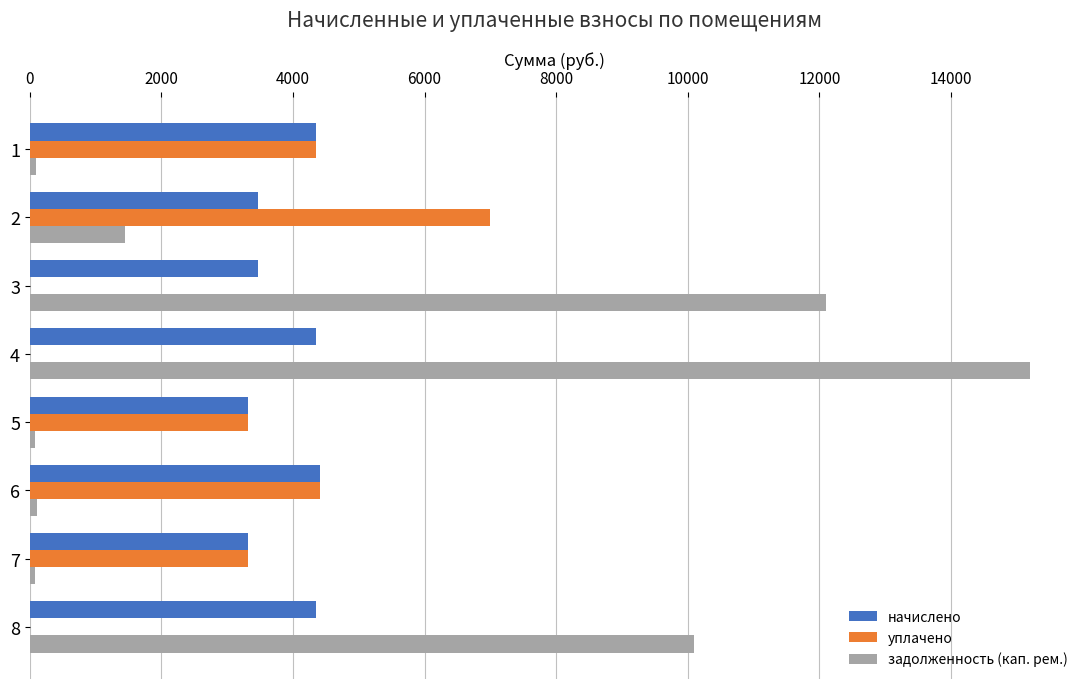

At which category does the chart reach its peak across all series?

4